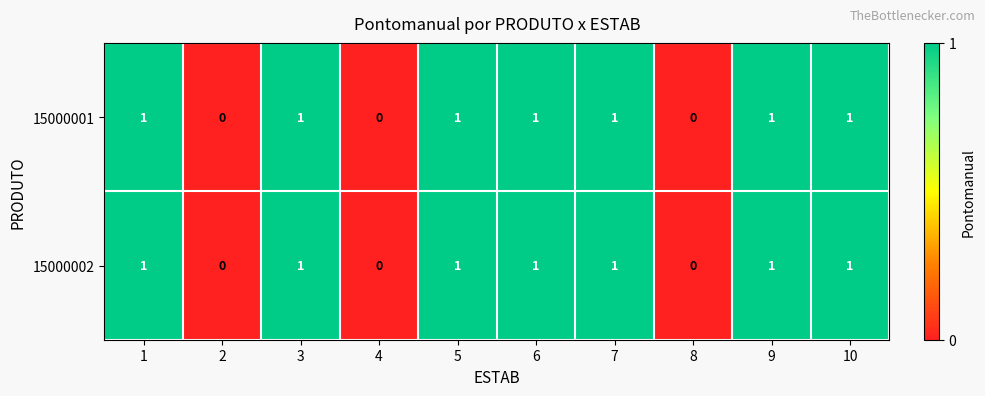

How many categories are shown in the chart?

10